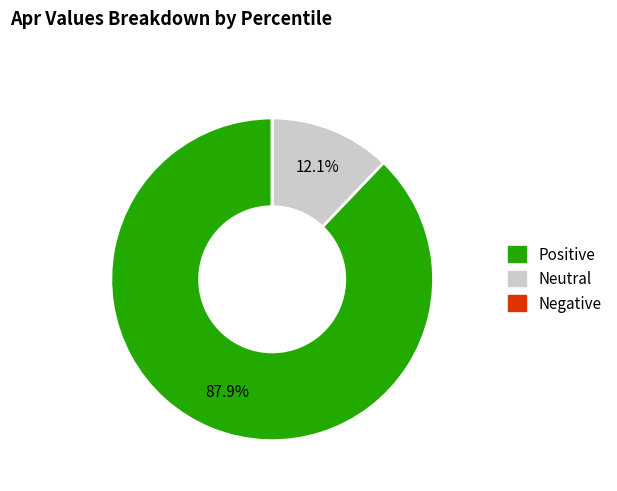

Does any single category account for the majority?

Yes